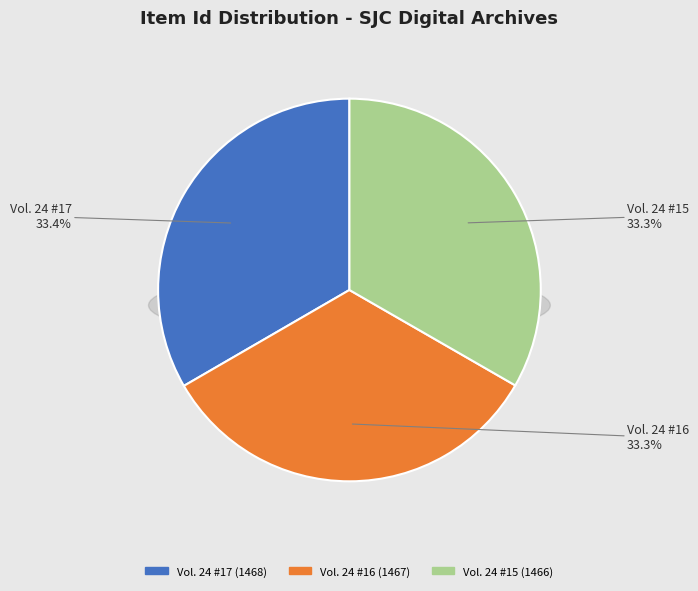

What is the smallest slice in the pie chart?

Vol. 24 #15